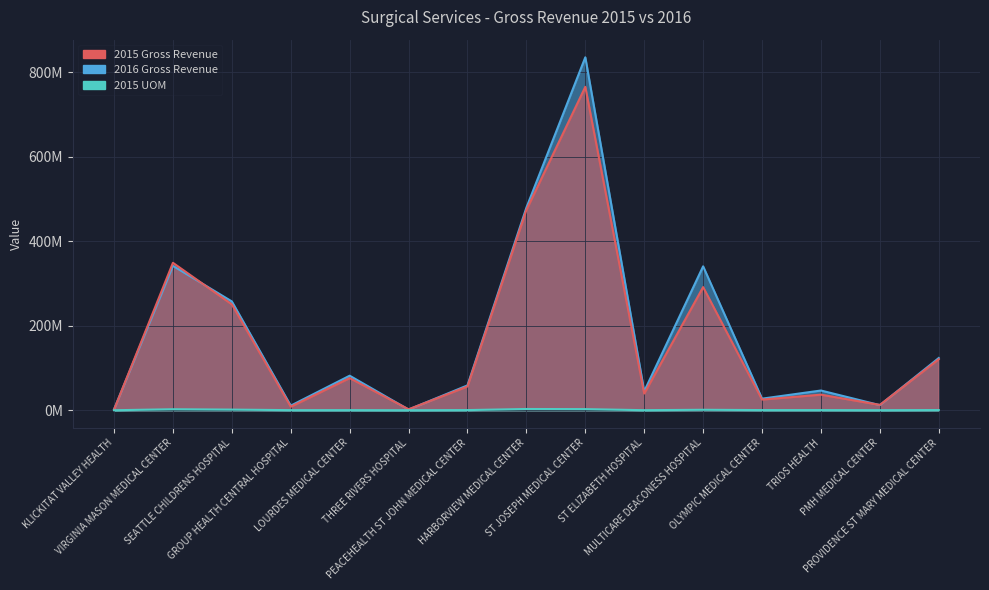

True or false: 2015 UOM has a value of 37587 at THREE RIVERS HOSPITAL.

True